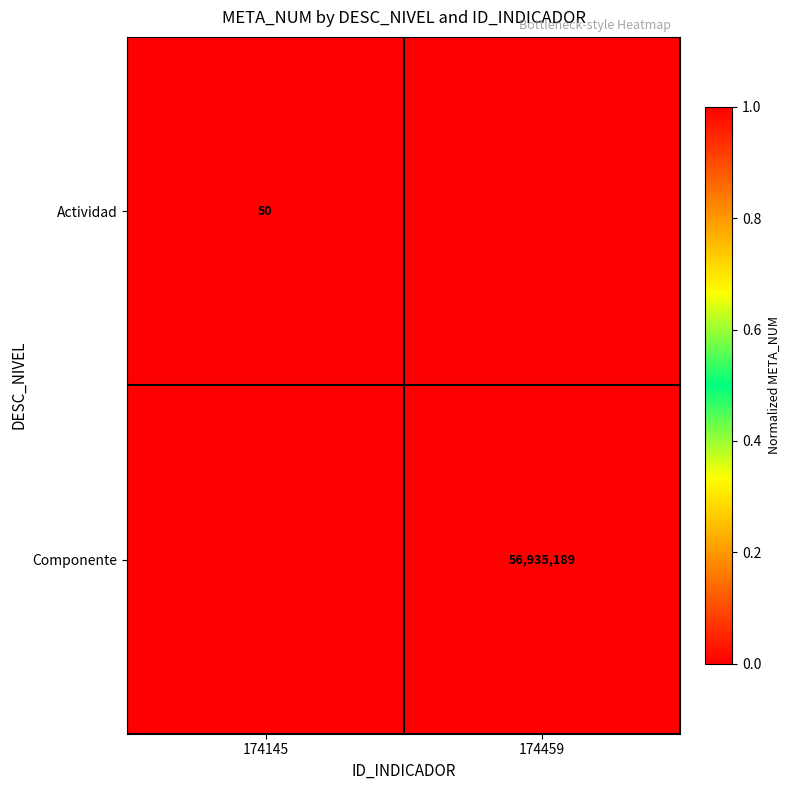

Is the value of Componente at 174459 greater than the value of Actividad at 174145?

Yes